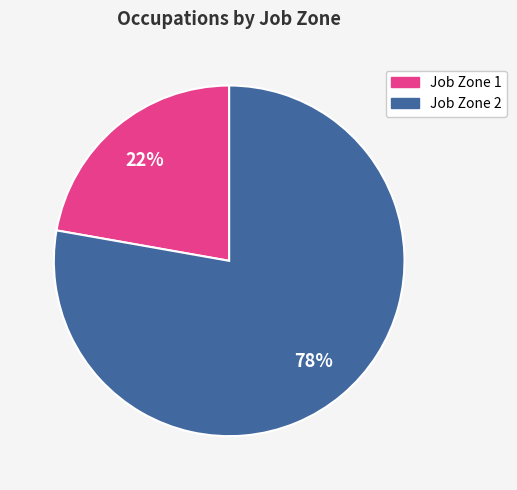

Is there a majority slice in this chart?

Yes